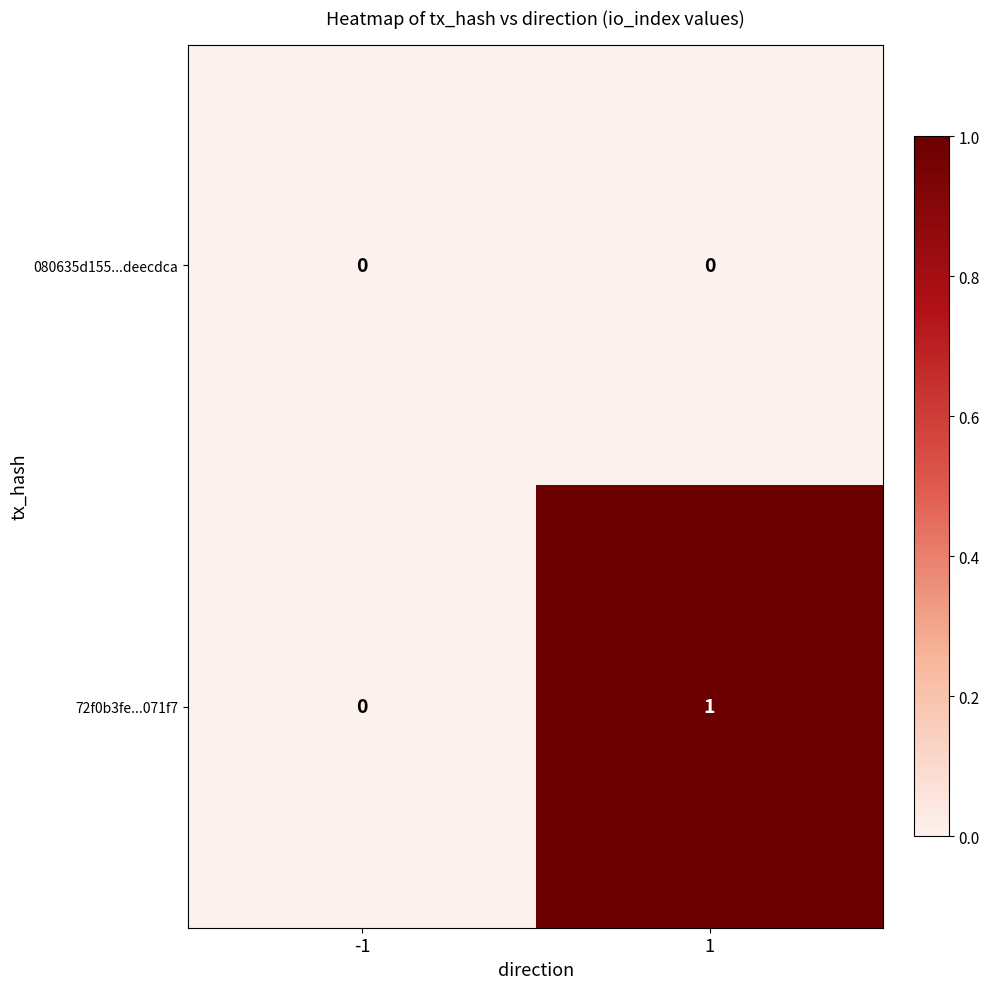

Reading right to left, extract all data points from this chart.

080635d155...deecdca: 1=0	-1=0
72f0b3fe...071f7: 1=1	-1=0